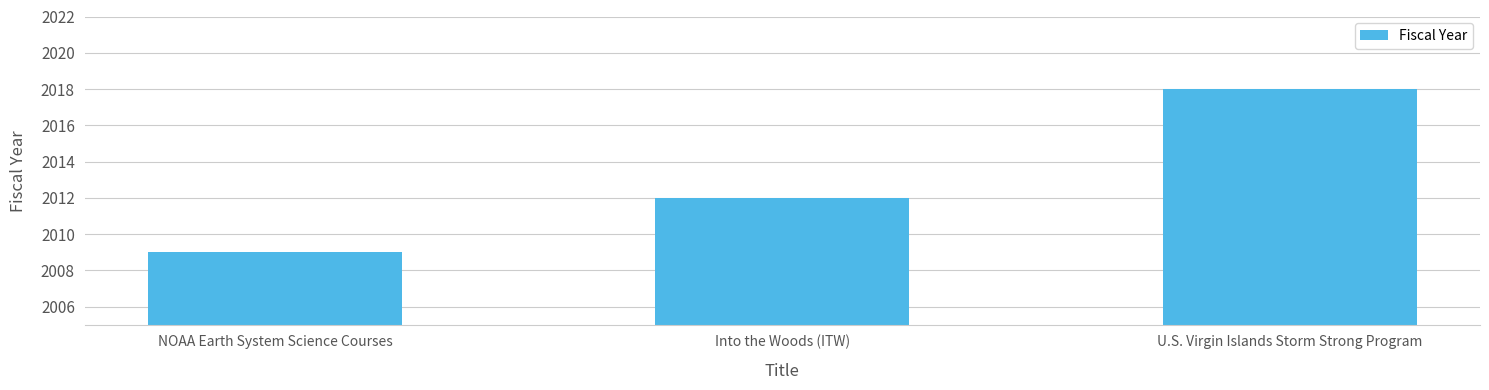

Rank the categories by value from highest to lowest.

U.S. Virgin Islands Storm Strong Program, Into the Woods (ITW), NOAA Earth System Science Courses